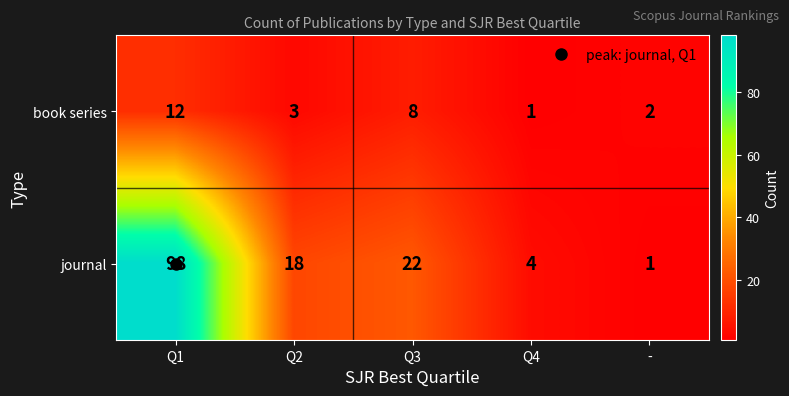

Which series has the widest spread of values?

journal